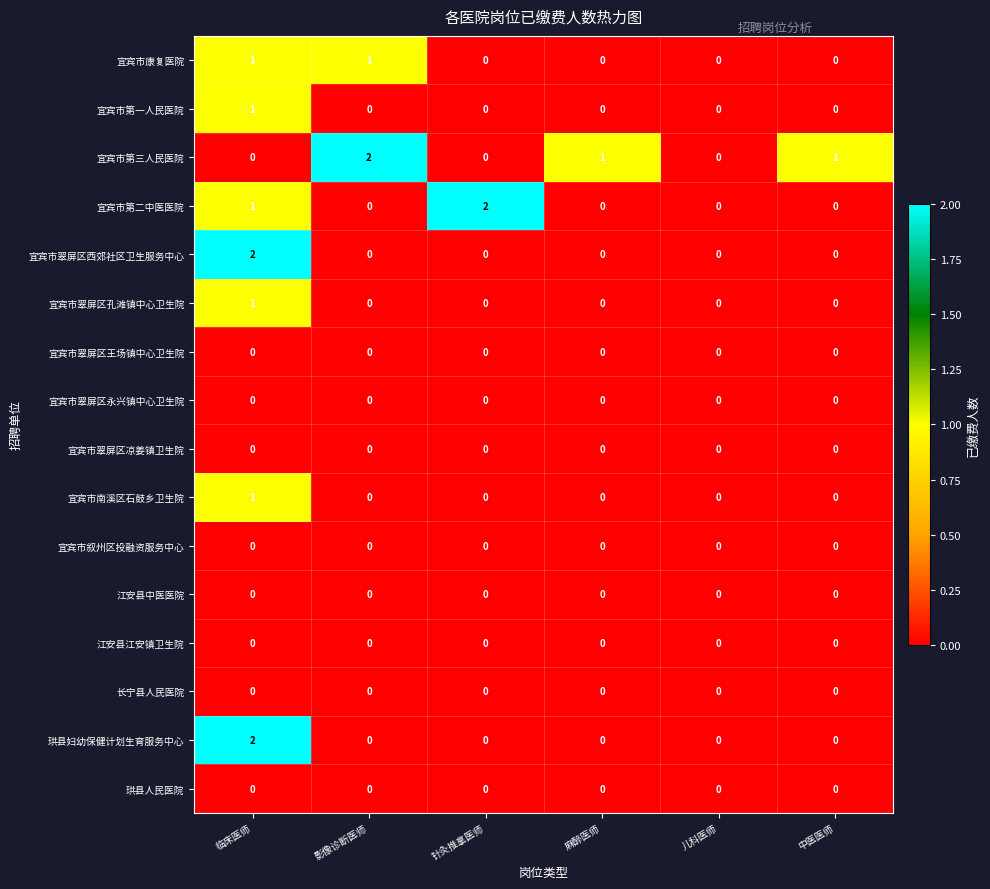

Which category has the highest value in the 宜宾市南溪区石鼓乡卫生院 series?

临床医师